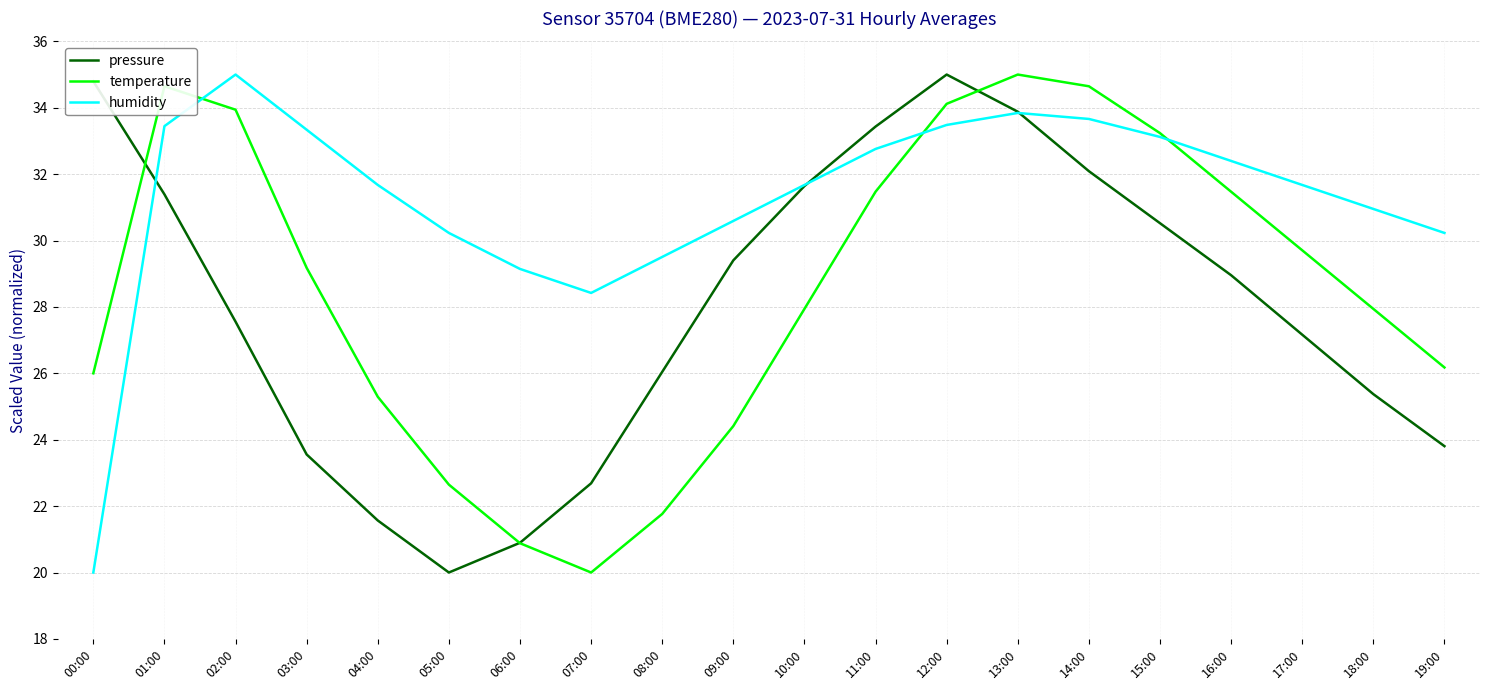

Does the chart display data point markers on the line(s)?

No